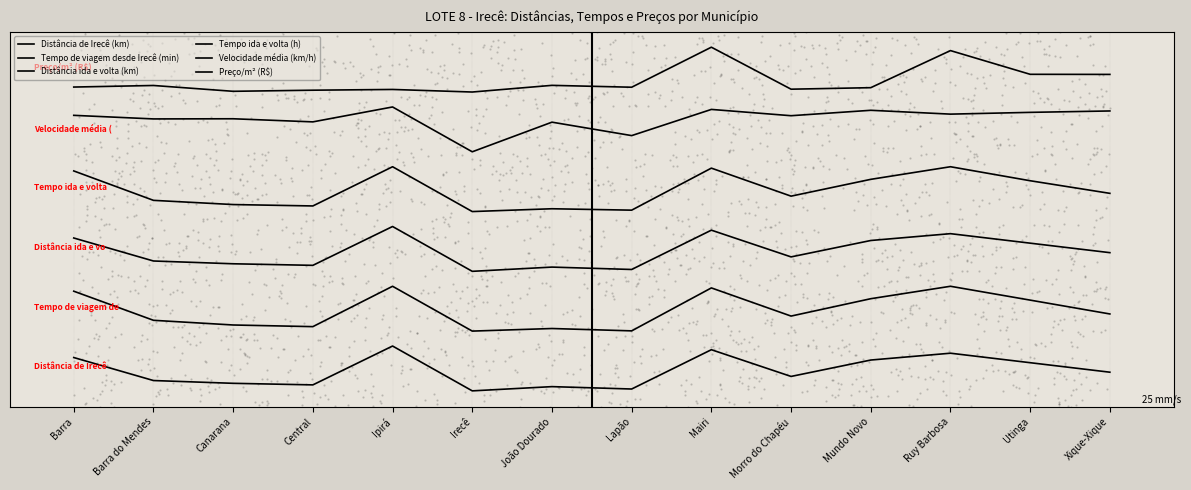

At how many categories does at least one series exceed 419?

14